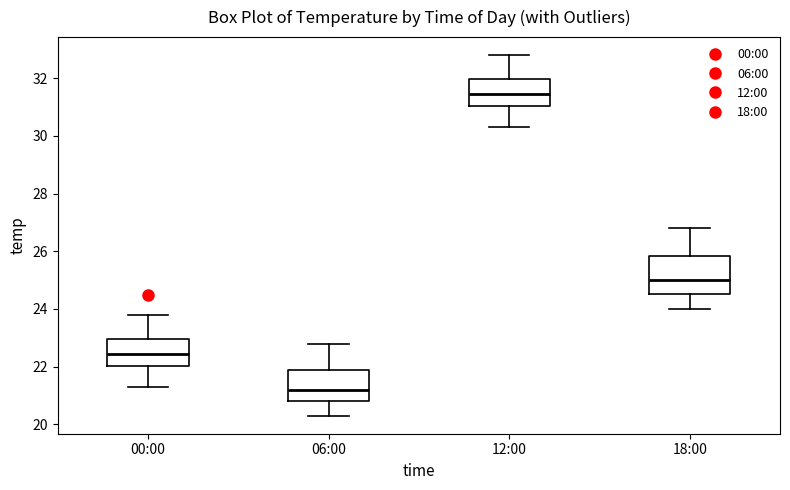

Reading left to right, transcribe this box plot: for each box, give where its median line is, the range the box spans, and where its two whiskers end, as read against the y-axis. The values are not printed on the chart, so give them approximately, as read against the axis.

00:00: median 22.4, box 22.0 to 23.0, whiskers 21.4 to 23.8
06:00: median 21.2, box 20.8 to 22.0, whiskers 20.4 to 22.8
12:00: median 31.4, box 31.0 to 32.0, whiskers 30.4 to 32.8
18:00: median 25.0, box 24.6 to 25.8, whiskers 24.0 to 26.8